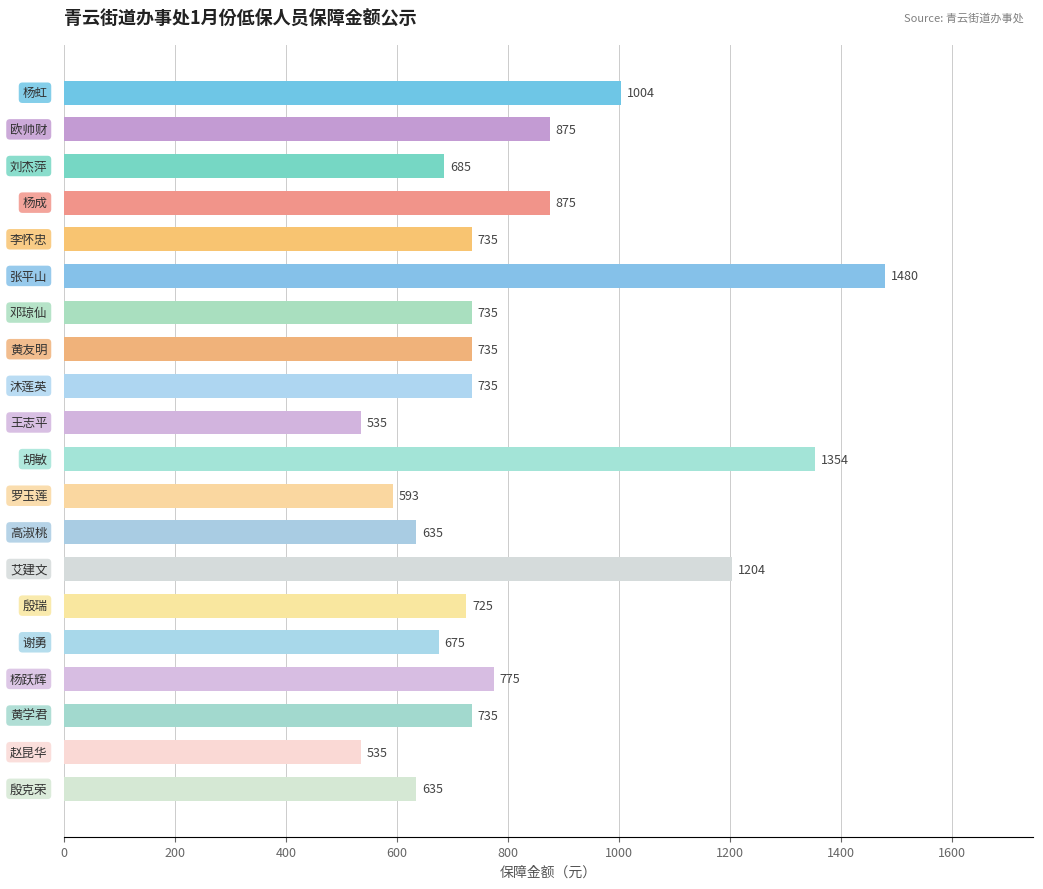

What is the smallest value displayed?

535